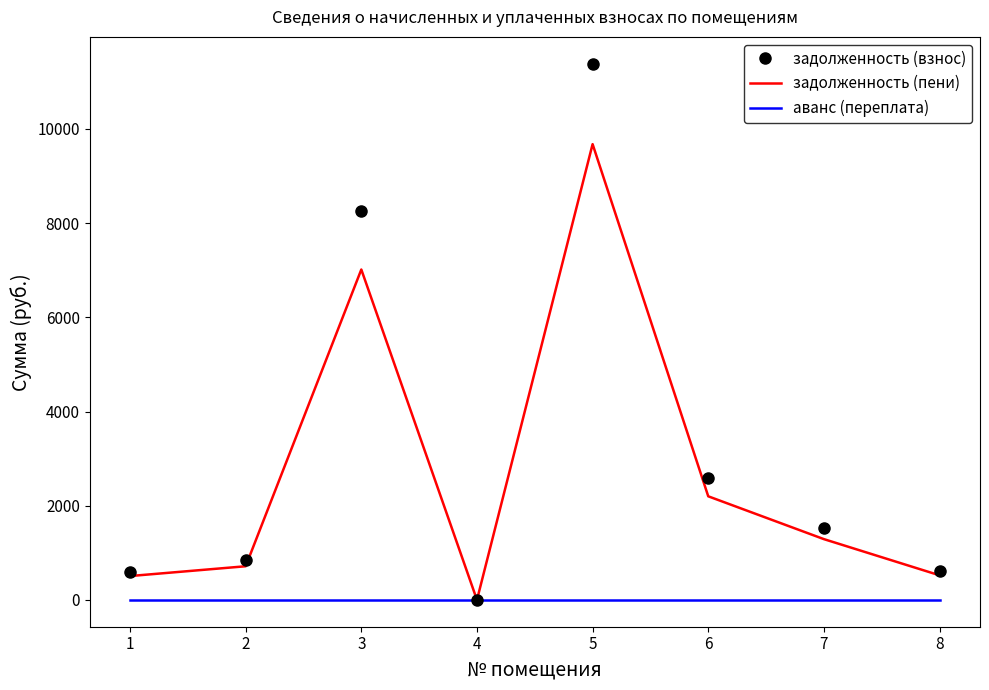

Is the value of аванс (переплата) at 8 greater than the value of задолженность (пени) at 6?

No